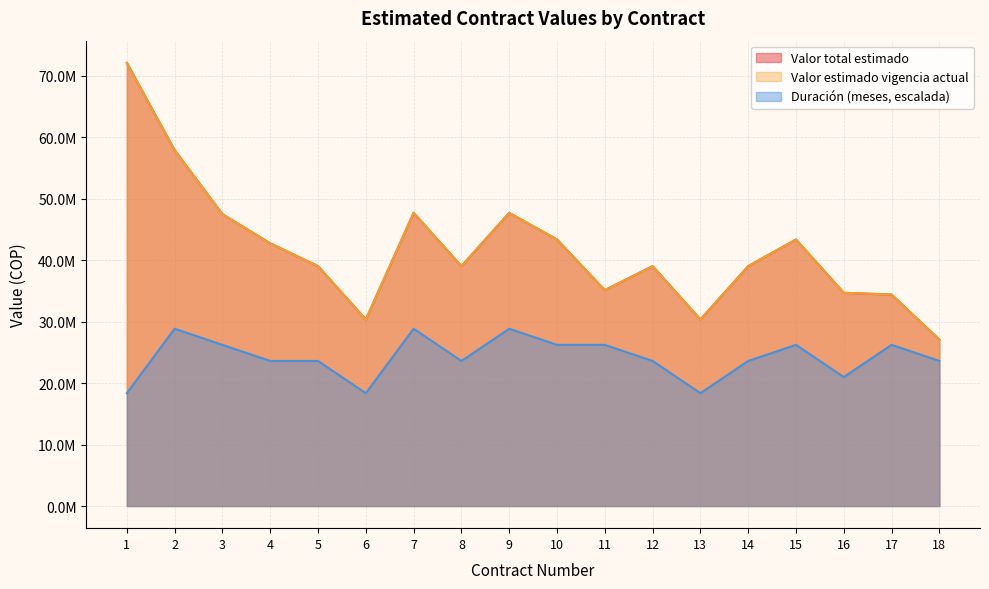

What is the minimum value shown in the chart?

18352727.3